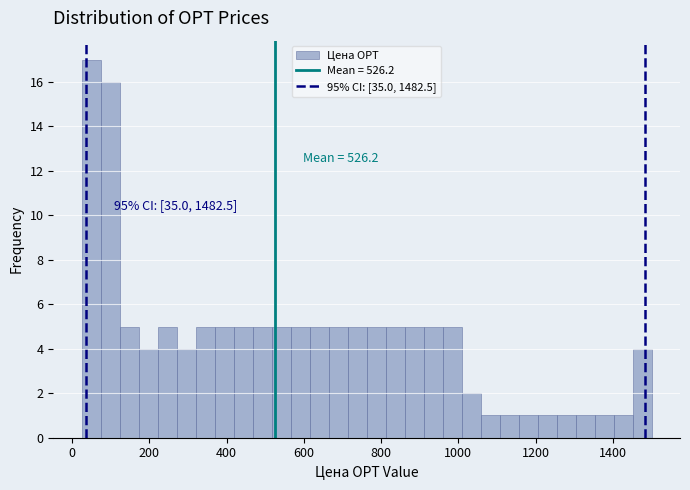

Around what value on the x-axis is the tallest bar? Give the approximate position of its centre, as read against the axis.

40